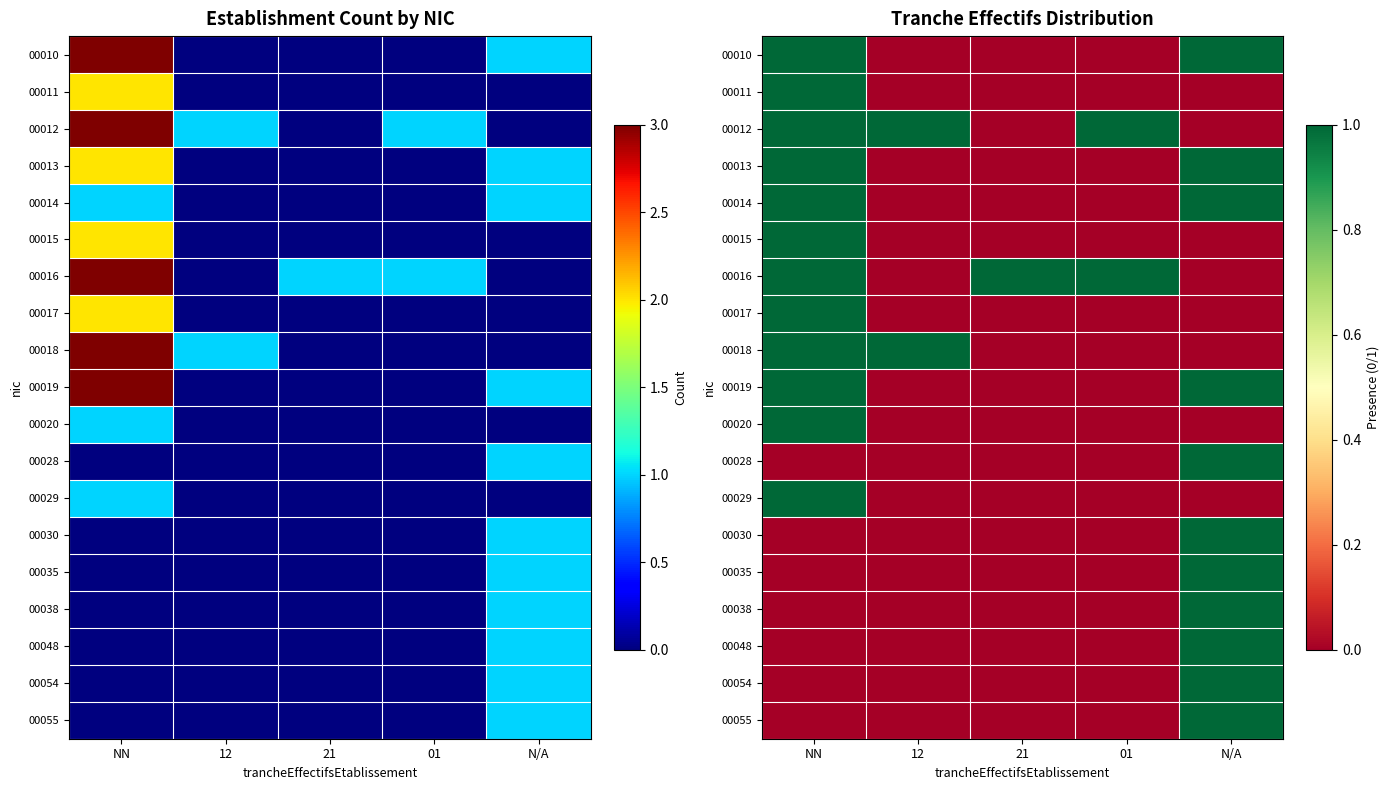

What is the difference between the maximum and minimum values in the 00018 series?

1